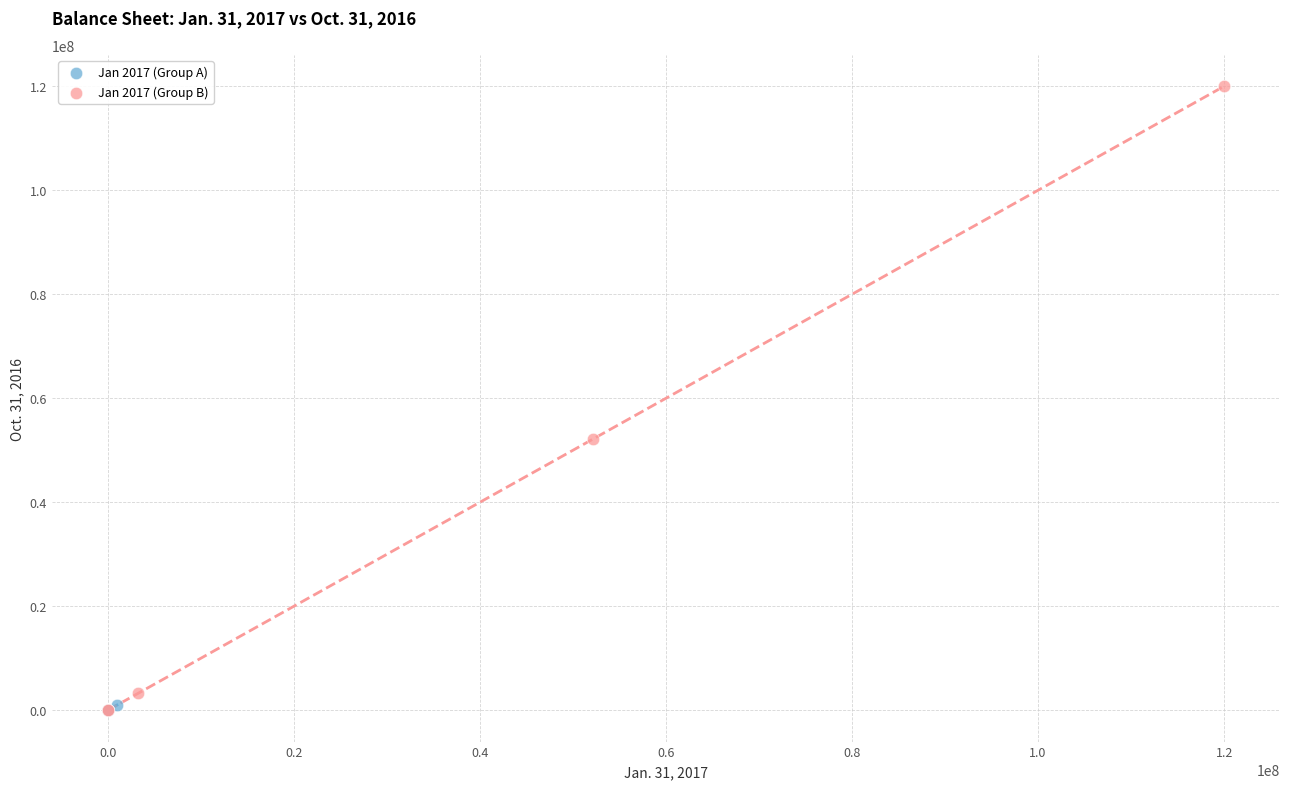

Which series reaches the maximum Y coordinate?

Jan 2017 (Group B)